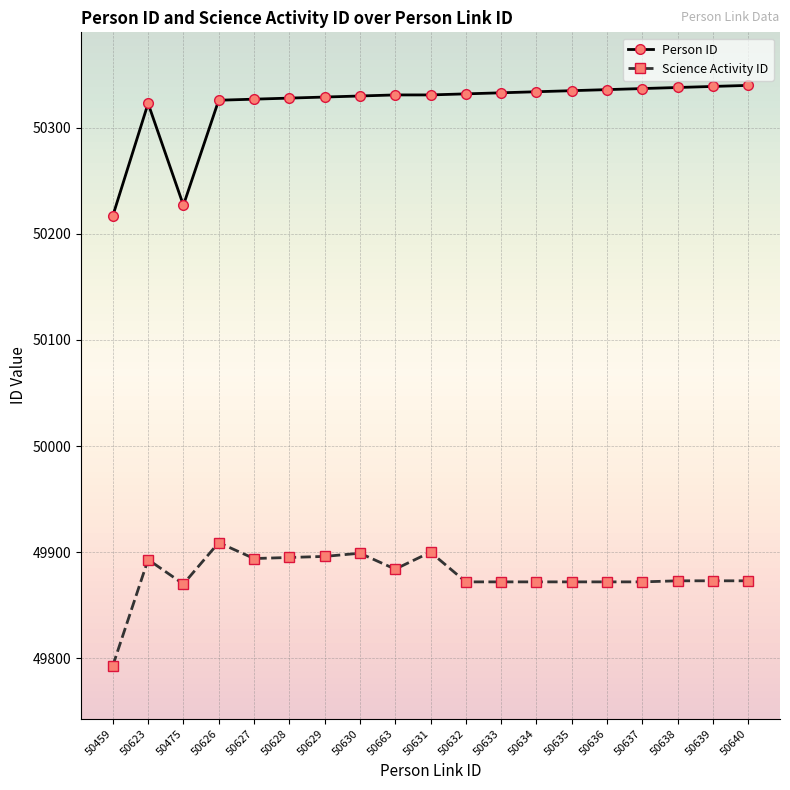

Which category has the lowest value in the Science Activity ID series?

50459